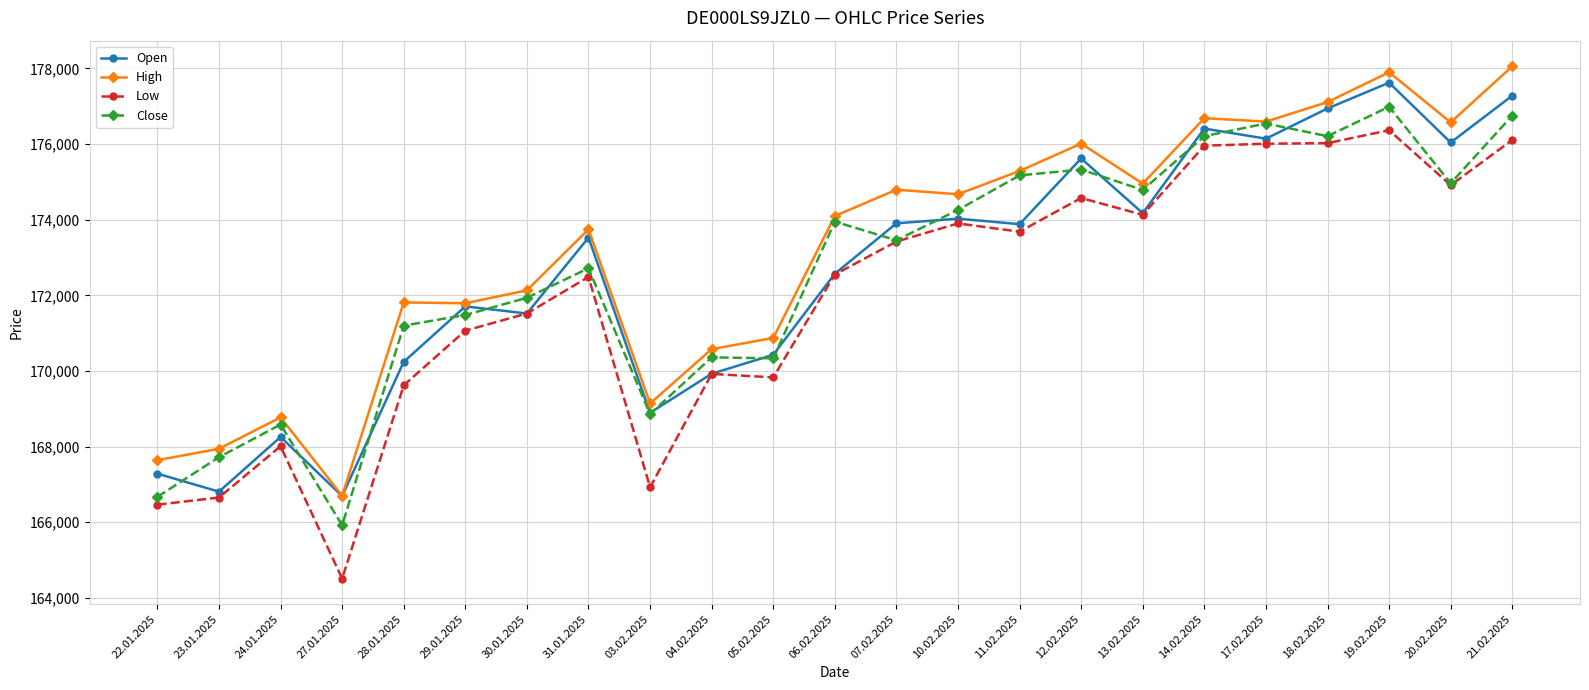

Which series has the largest range (max minus min)?

Low